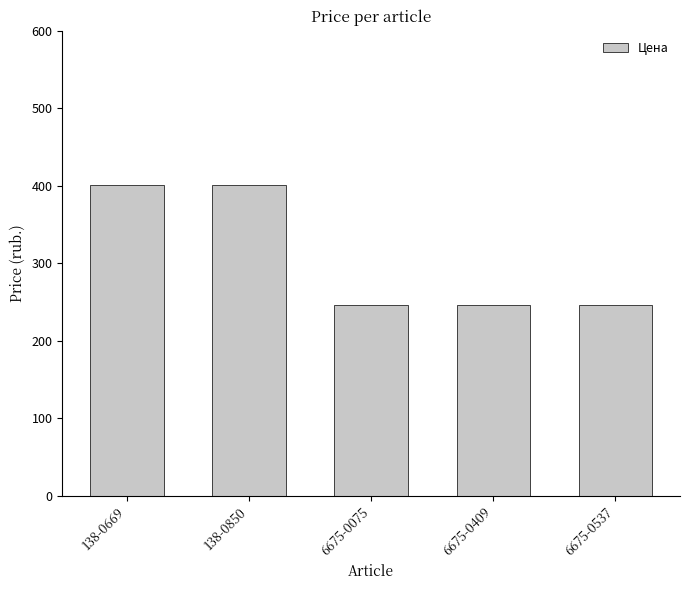

Reading right to left, list all the values displayed in this chart.

6675-0537=245.7	6675-0409=245.7	6675-0075=245.7	138-0850=401.3	138-0669=401.3